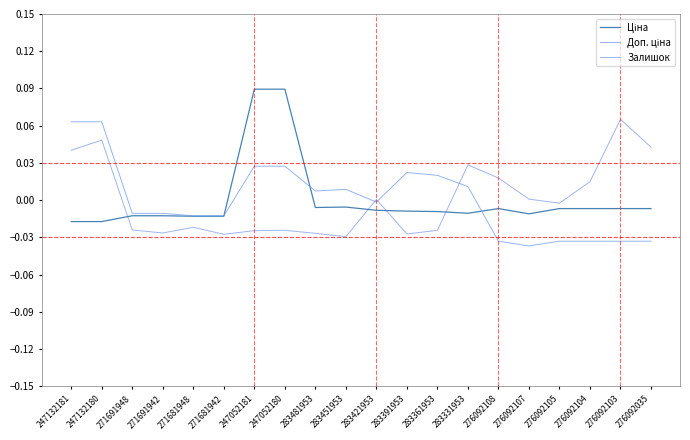

List the series in order of their overall mean, highest first.

Ціна, Залишок, Доп. ціна